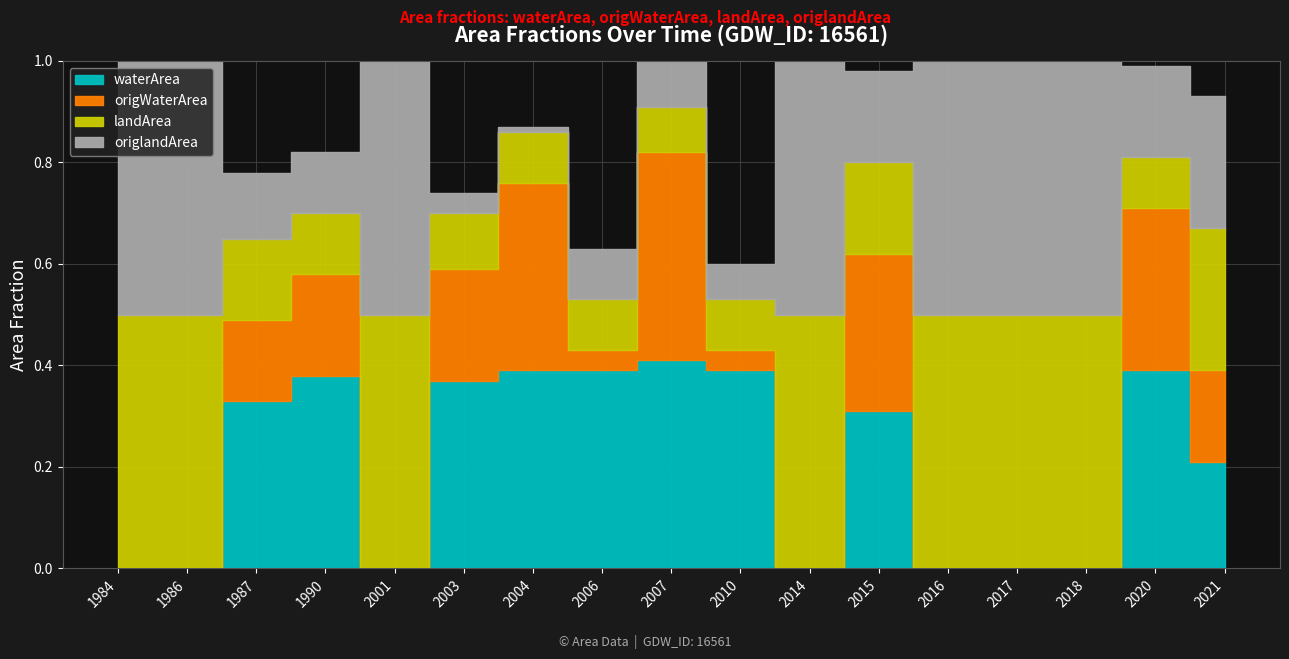

Which series has the largest total across all categories?

landArea